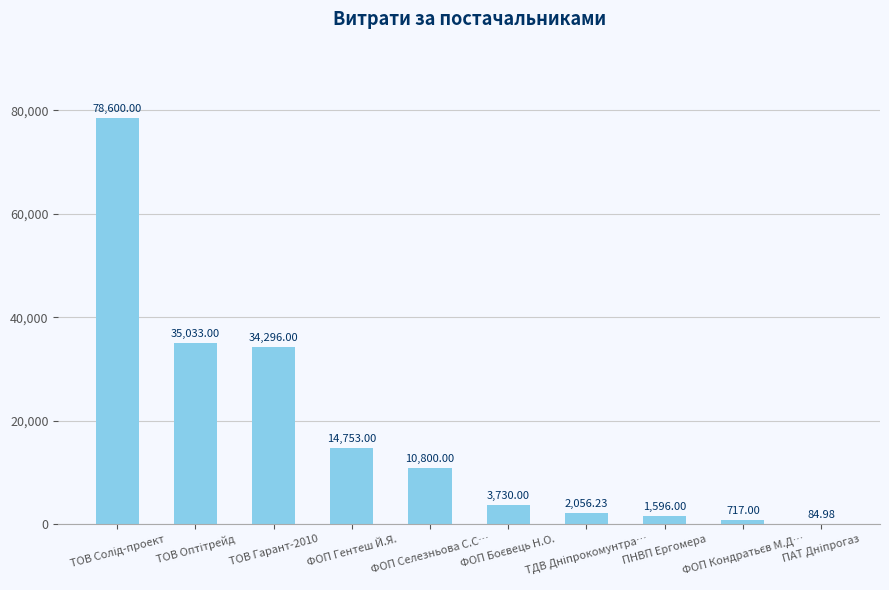

What is the sum of all values?

181666.2